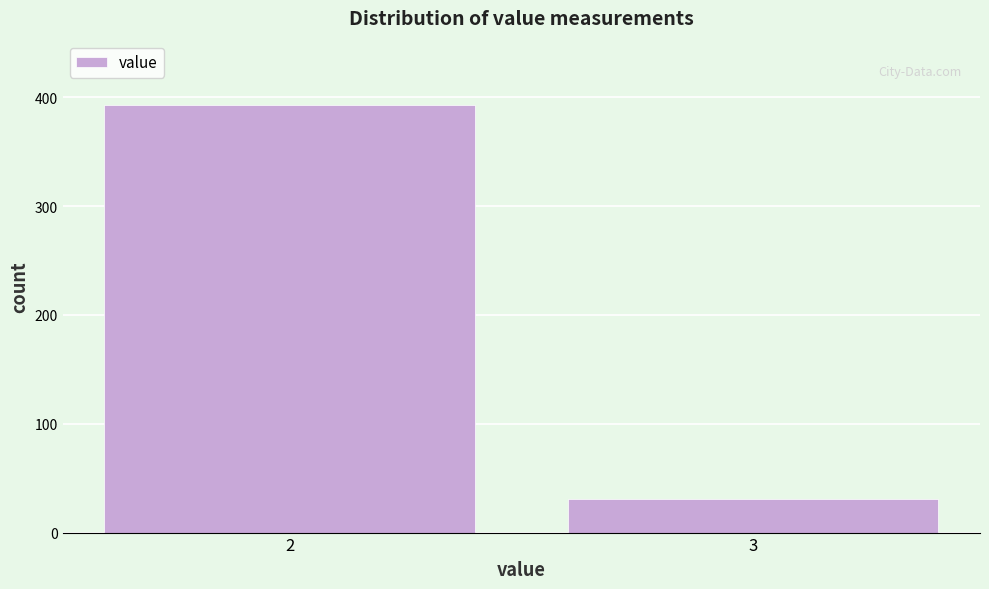

Reading right to left, list all the values displayed in this chart.

3=31	2=393